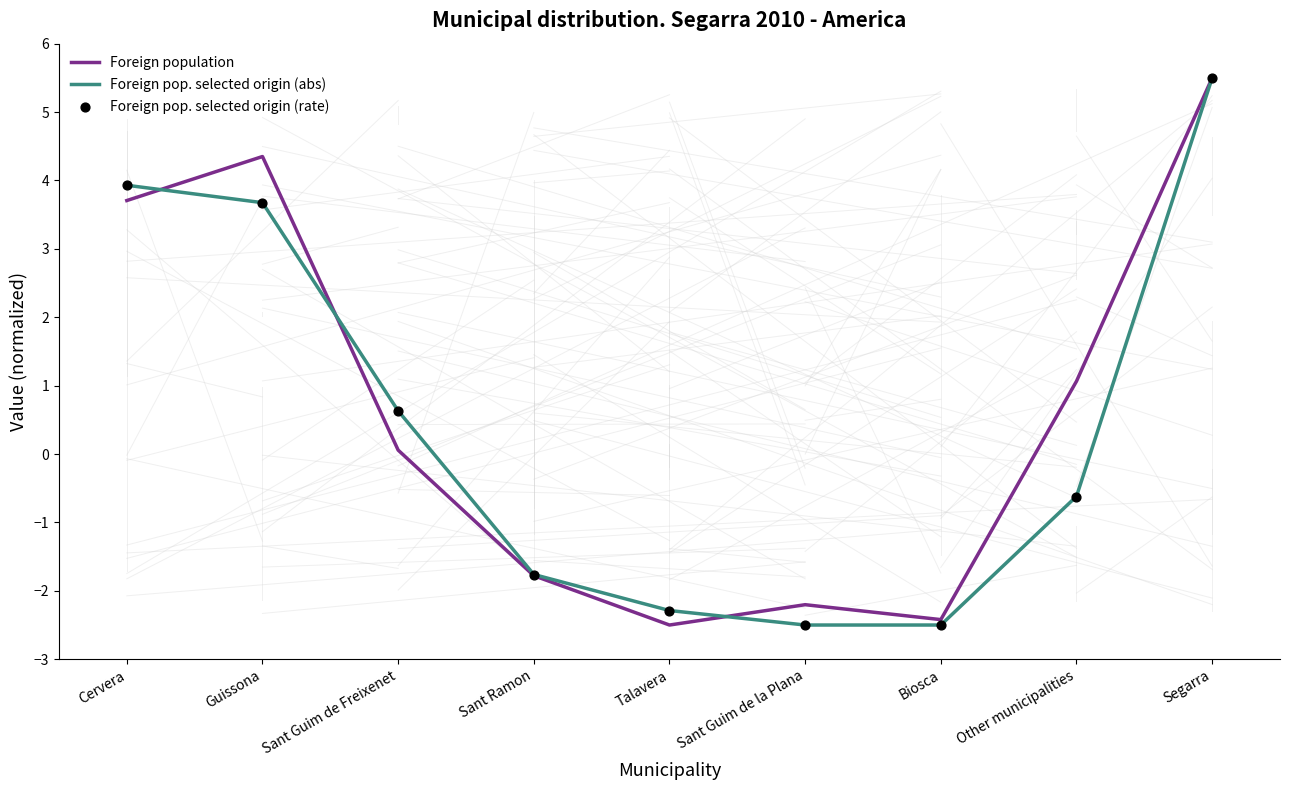

What are all the series names shown in the legend?

Foreign population, Foreign pop. selected origin (abs), Foreign pop. selected origin (rate)